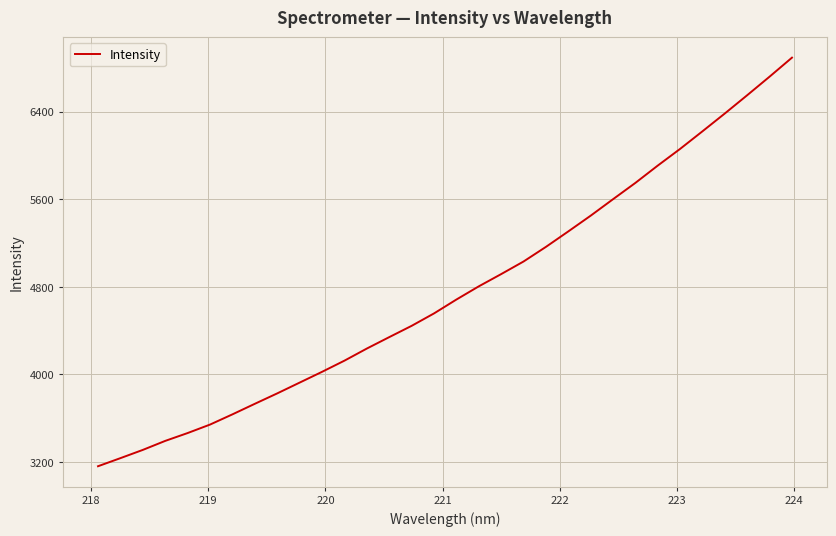

What is the difference between the maximum and minimum values?

3733.9